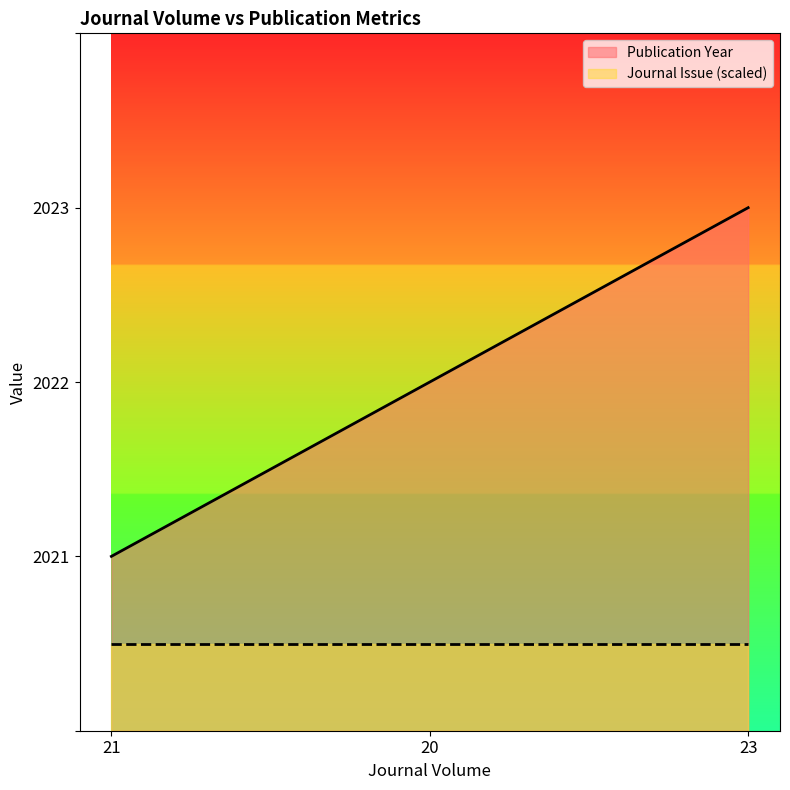

What position from the left is 21?

1